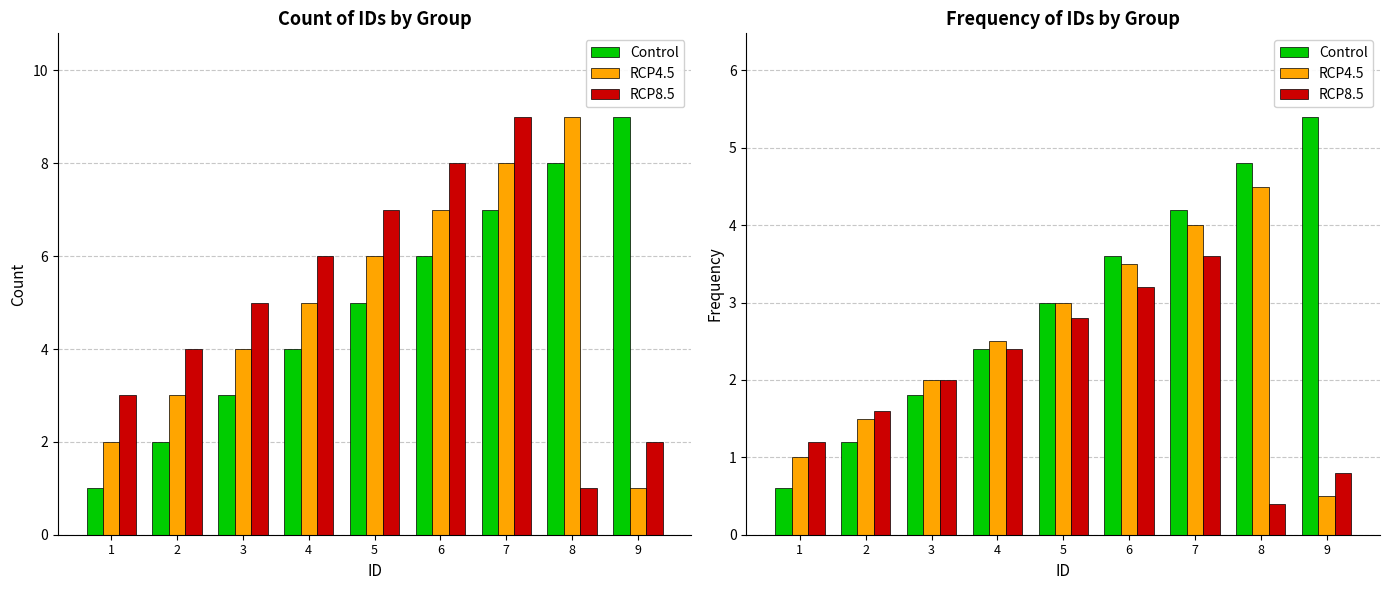

The value of RCP8.5 at 8 is 0.4. True or false?

True